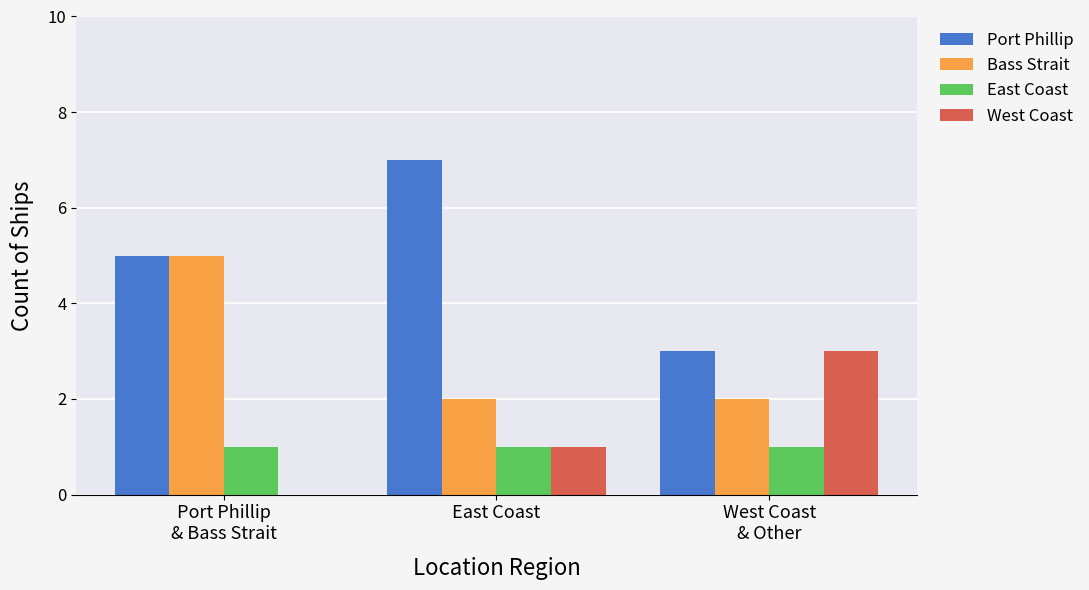

How many groups of bars are there?

3